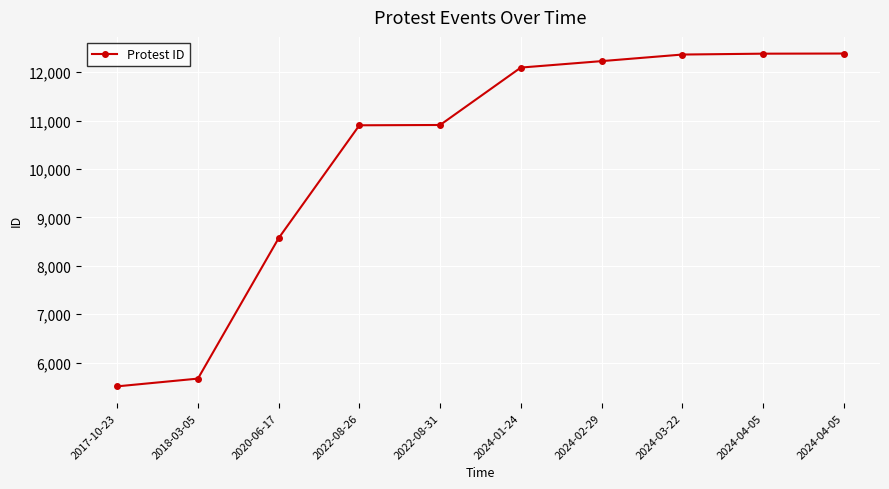

What is the label of the 3rd point from the left?

2020-06-17